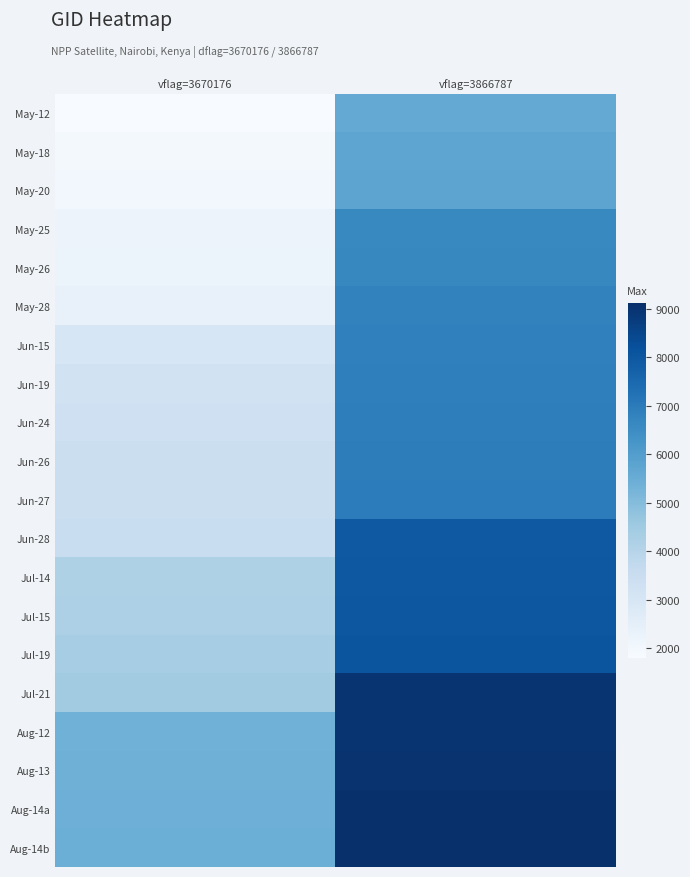

At vflag=3670176, list the series in order from largest to smallest.

Aug-14b, Aug-14a, Aug-13, Aug-12, Jul-21, Jul-19, Jul-15, Jul-14, Jun-28, Jun-27, Jun-26, Jun-24, Jun-19, Jun-15, May-28, May-26, May-25, May-20, May-18, May-12